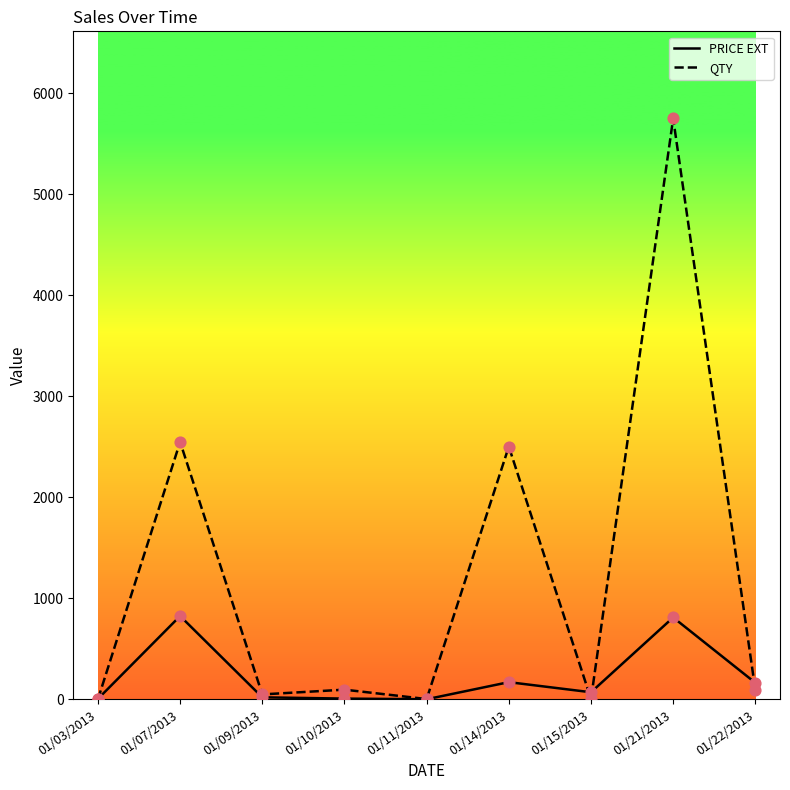

At which category is the sum across all series the highest?

01/21/2013